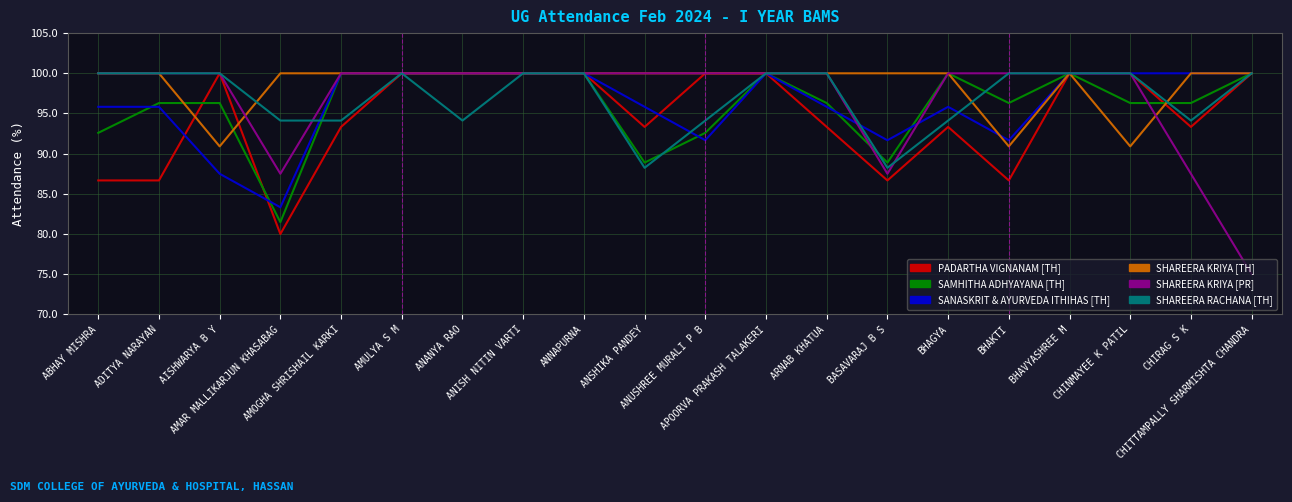

The value of SAMHITHA ADHYAYANA [TH] at ANISH NITIN VARTI is 100.0. True or false?

True